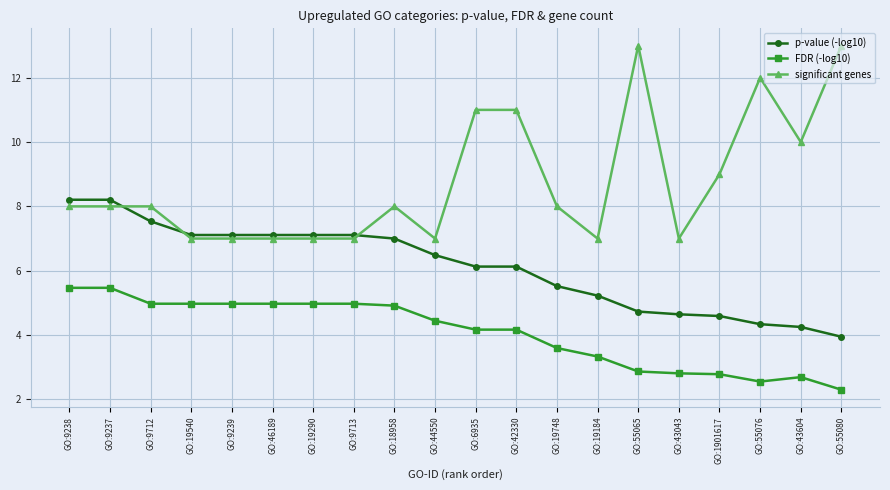

How many series are shown in this chart?

3